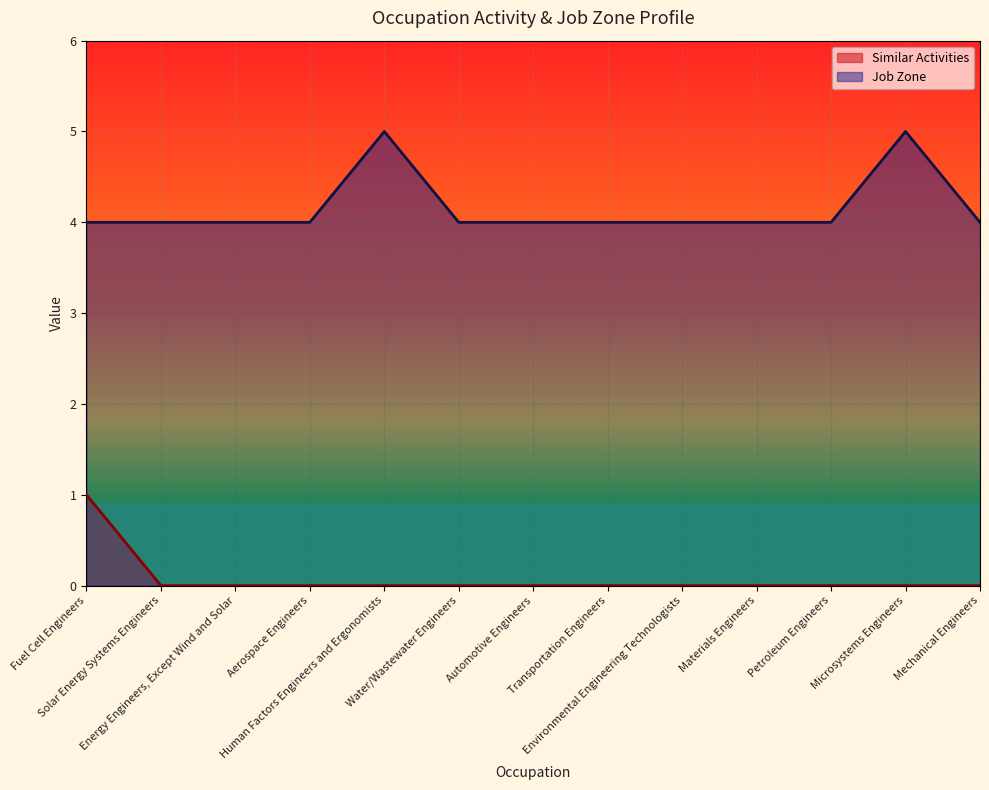

True or false: Job Zone has a value of 4 at Mechanical Engineers.

True